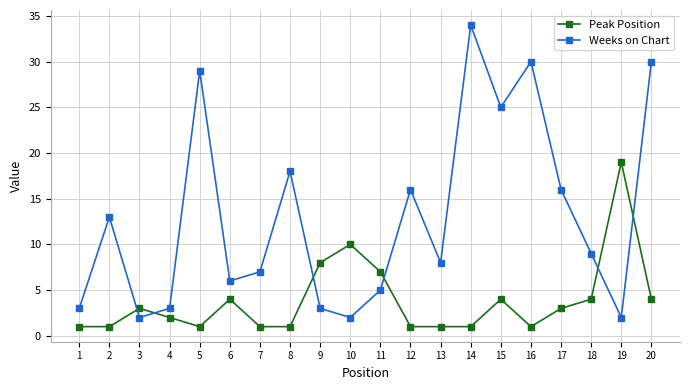

True or false: Peak Position has more than 1 interior local peaks.

True